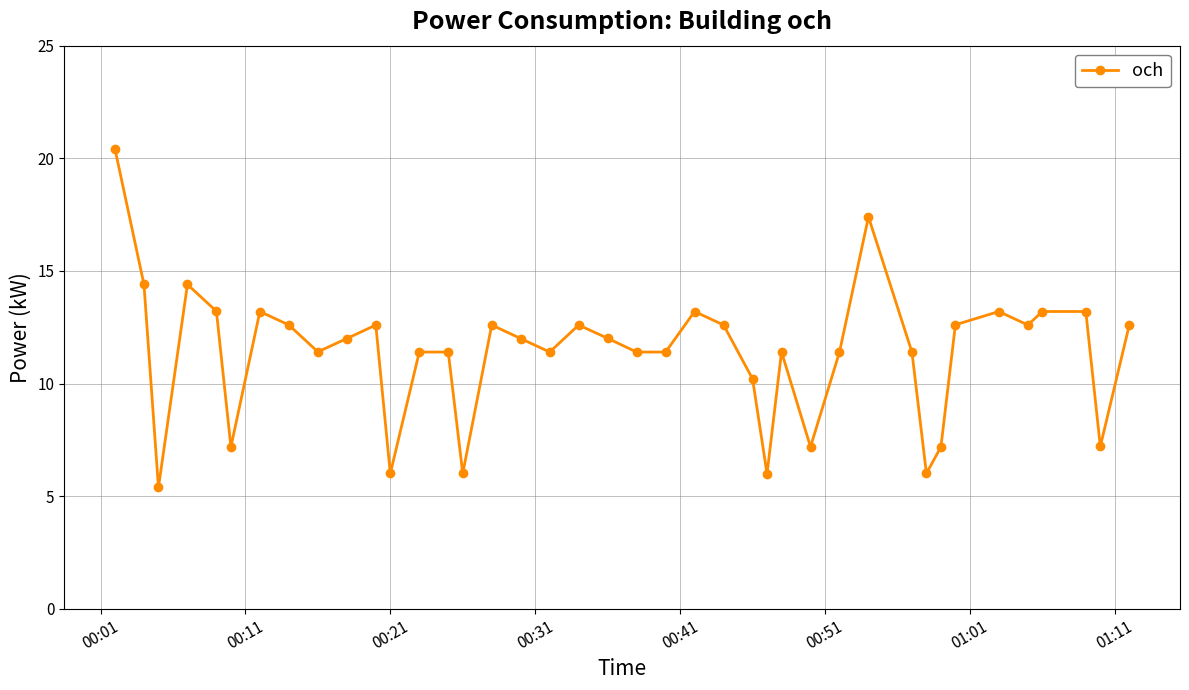

True or false: there are more than 2 points higher than both neighbors.

True